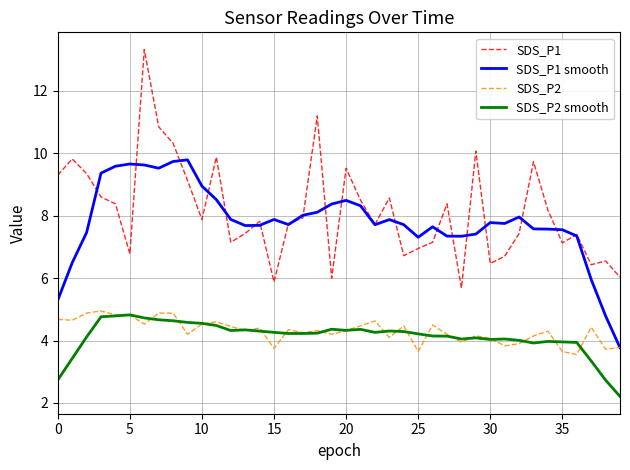

True or false: SDS_P1 and SDS_P2 smooth cross at least once.

False